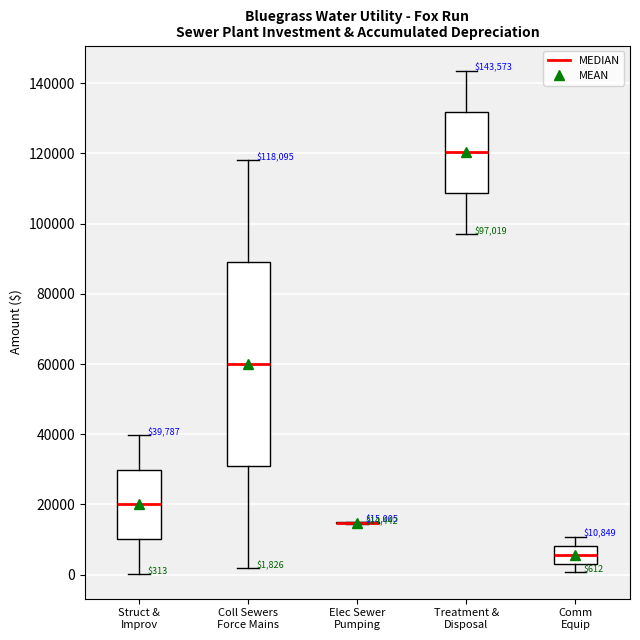

Comparing the boxes themselves (not the whiskers), which one is the tallest?

Coll Sewers Force Mains